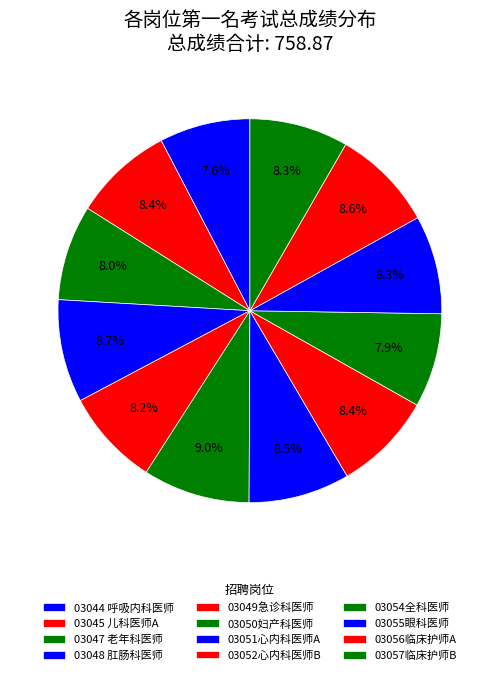

Is it true that 03052心内科医师B is 20% of the pie?

False